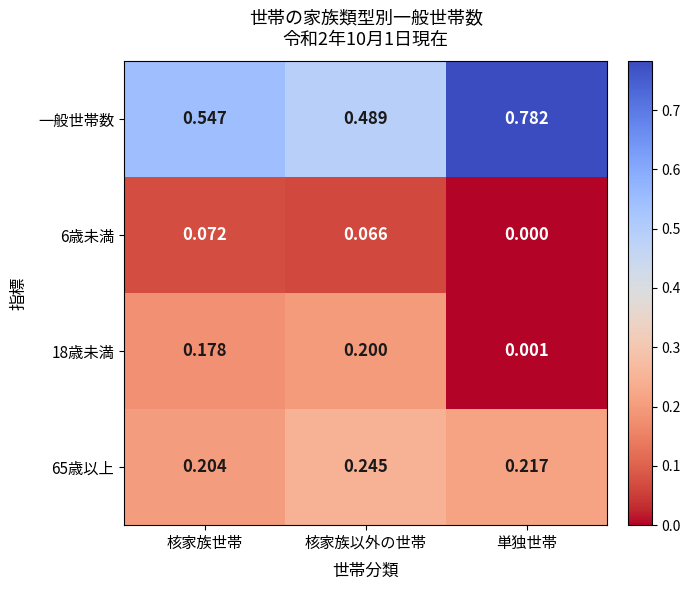

Is the value of 18歳未満 at 核家族世帯 greater than the value of 65歳以上 at 核家族世帯?

No